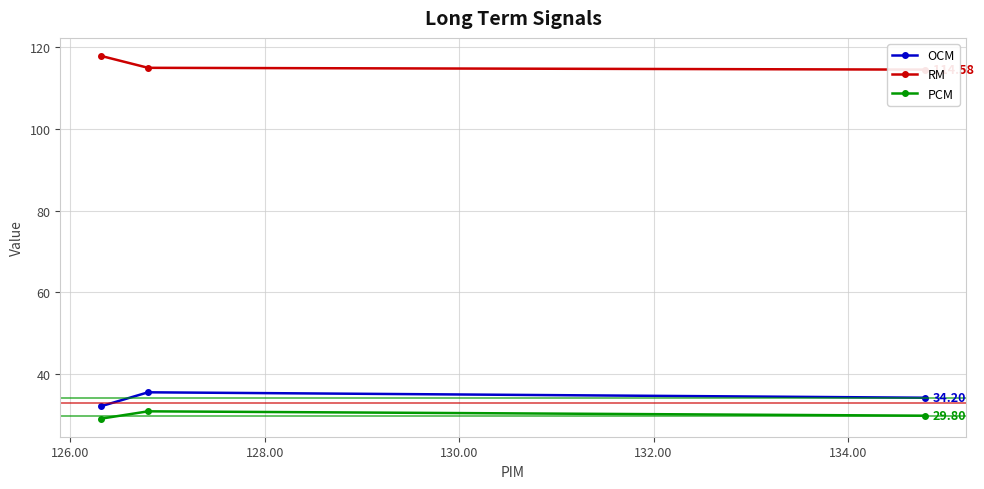

What is the value of the PCM point at the 3rd from the left?

29.8